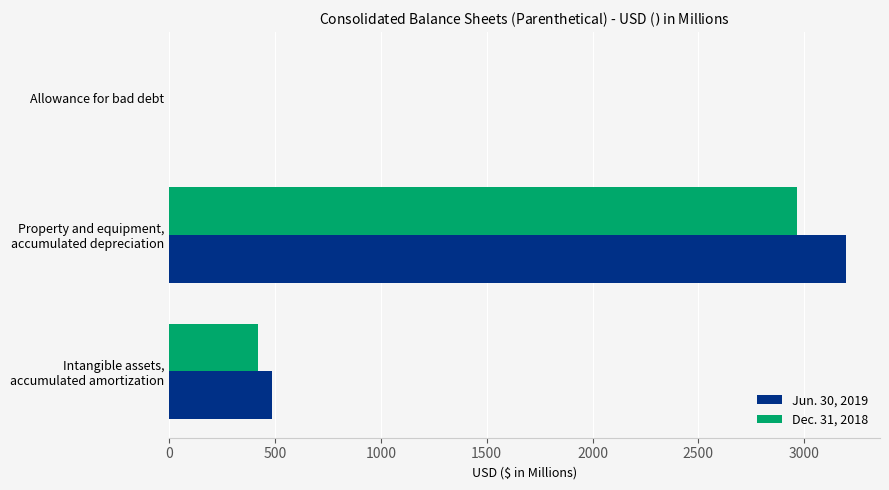

How many data points in Jun. 30, 2019 are above 484?

2